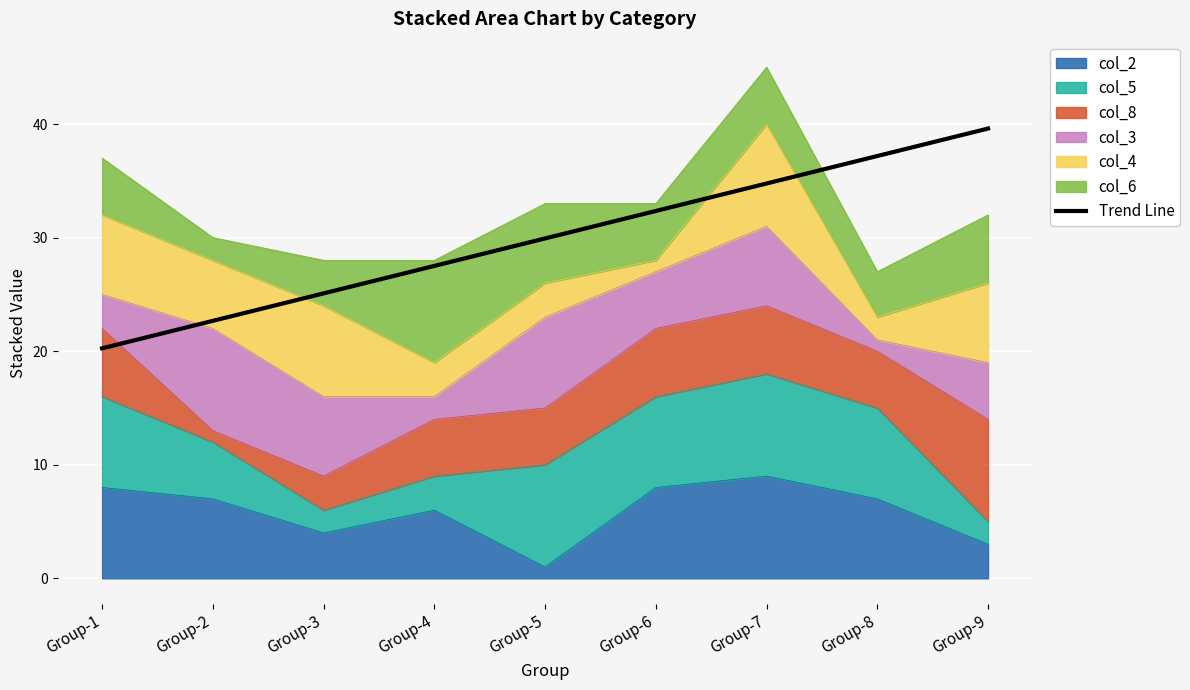

The value at Group-7 is 53.3. True or false?

False